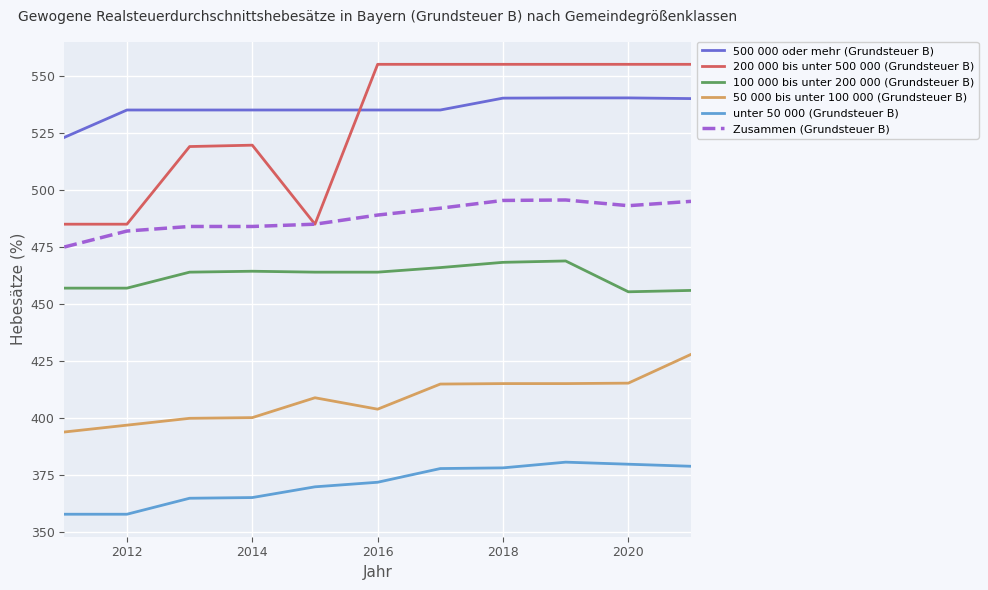

Rank the series by their maximum value, from lowest to highest.

unter 50 000 (Grundsteuer B), 50 000 bis unter 100 000 (Grundsteuer B), 100 000 bis unter 200 000 (Grundsteuer B), Zusammen (Grundsteuer B), 500 000 oder mehr (Grundsteuer B), 200 000 bis unter 500 000 (Grundsteuer B)